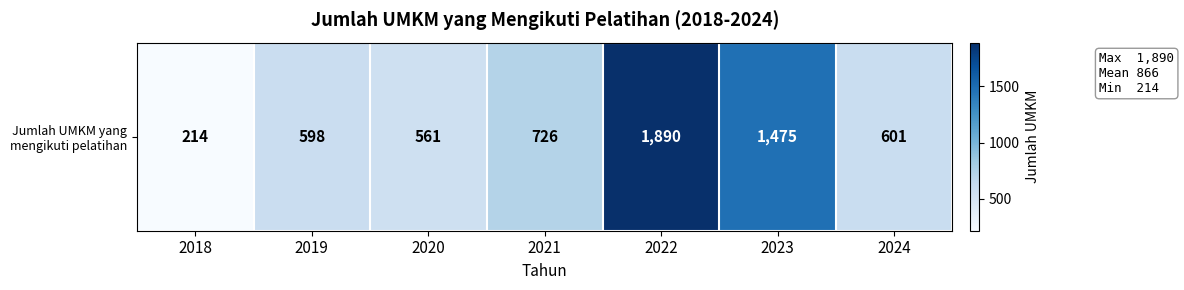

At which category does the chart reach its minimum across all series?

2018